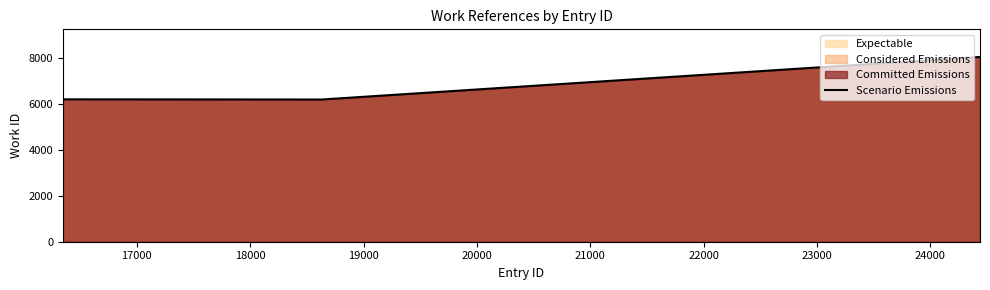

What is the difference between the maximum and minimum values?

1847